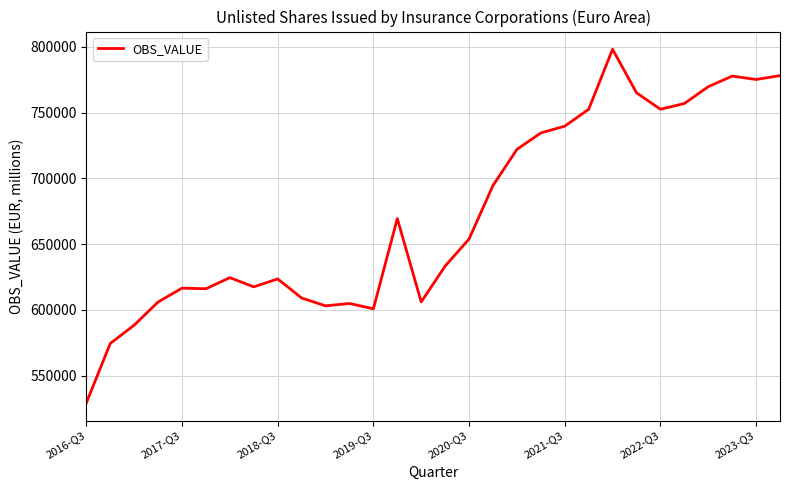

What is the greatest value displayed?

798288.0